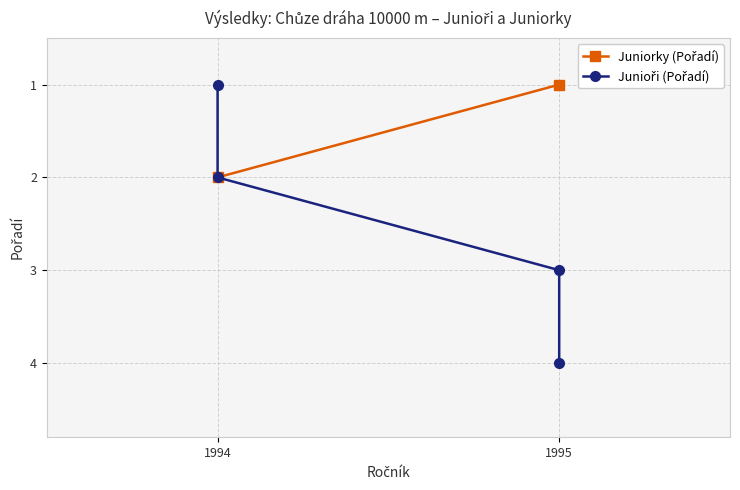

Is this an area chart (filled region under the line)?

No